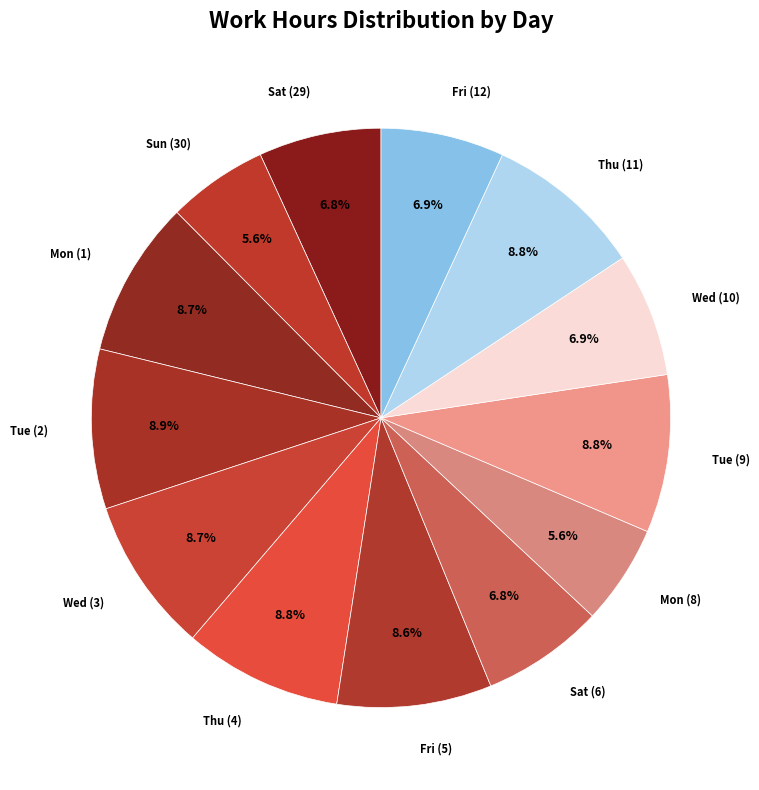

Combined, do Fri (5) and Fri (12) account for over 50%?

No